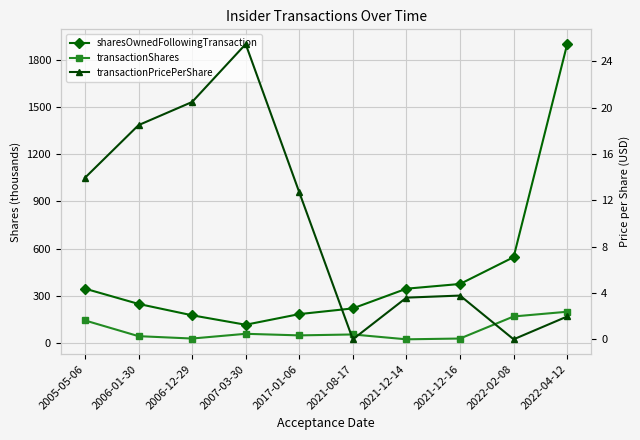

True or false: transactionShares and transactionPricePerShare cross at least once.

False